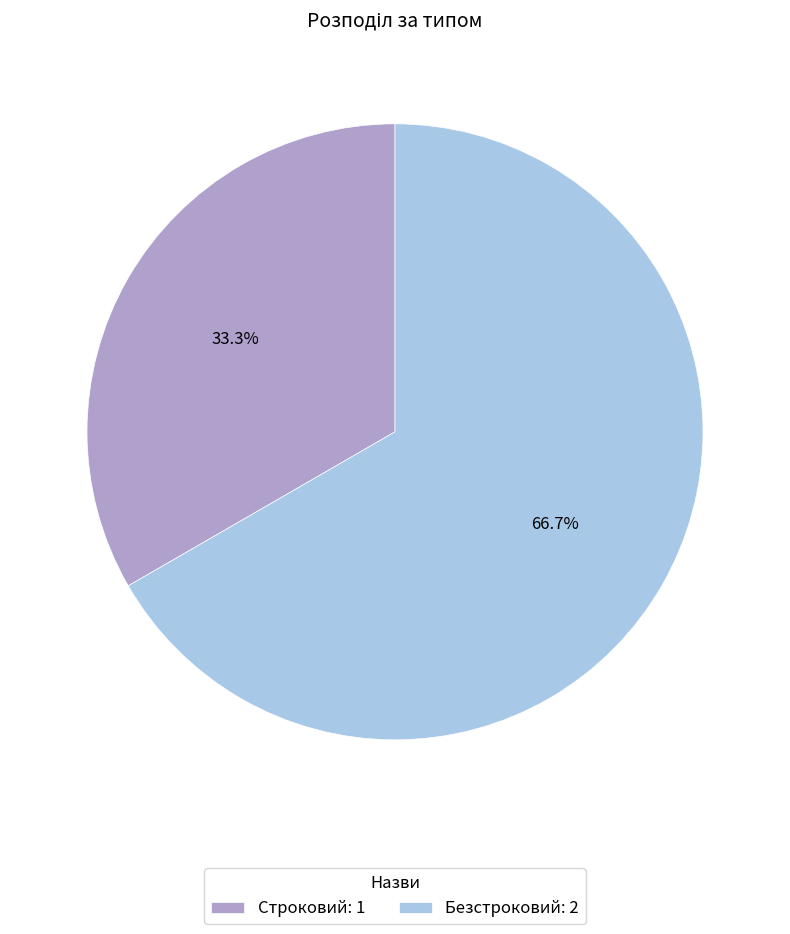

To the nearest percent, what percentage of the pie is Строковий?

33%